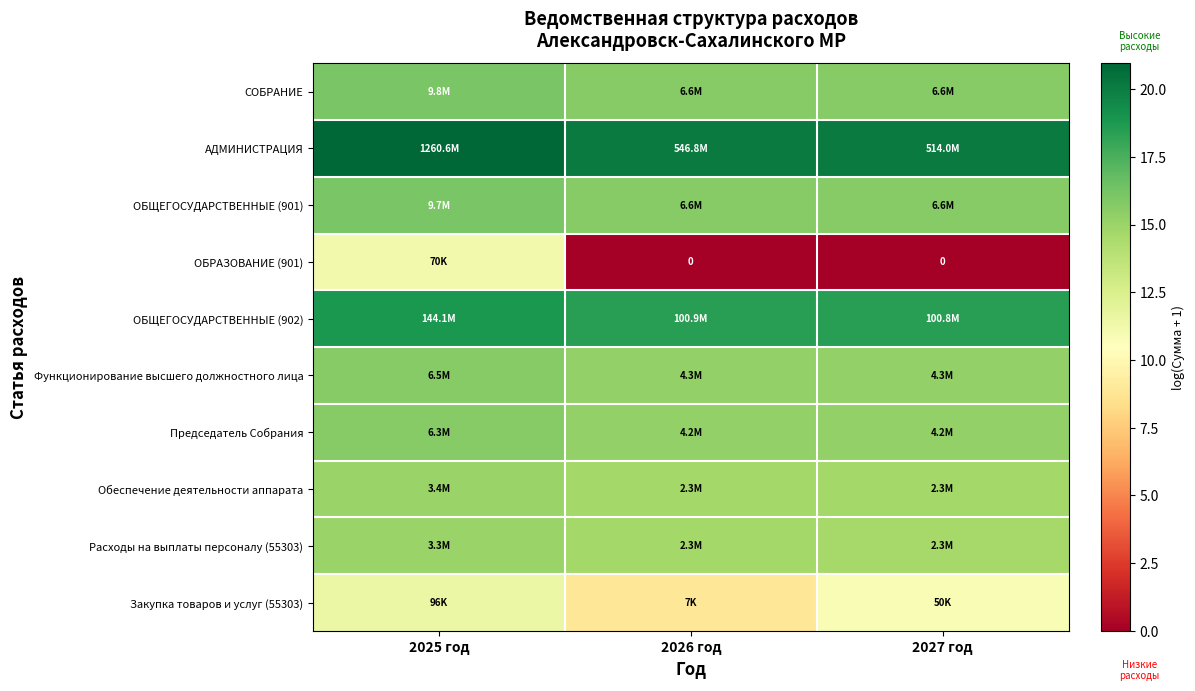

Is it true that ОБЩЕГОСУДАРСТВЕННЫЕ (902) equals 18.4 at 2026 год?

True